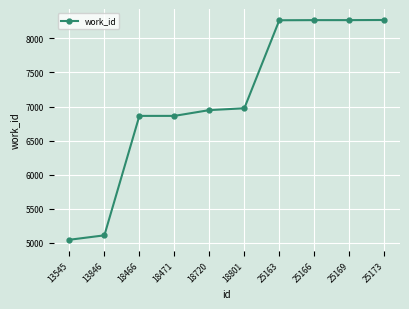

How many lines are shown in the chart?

1